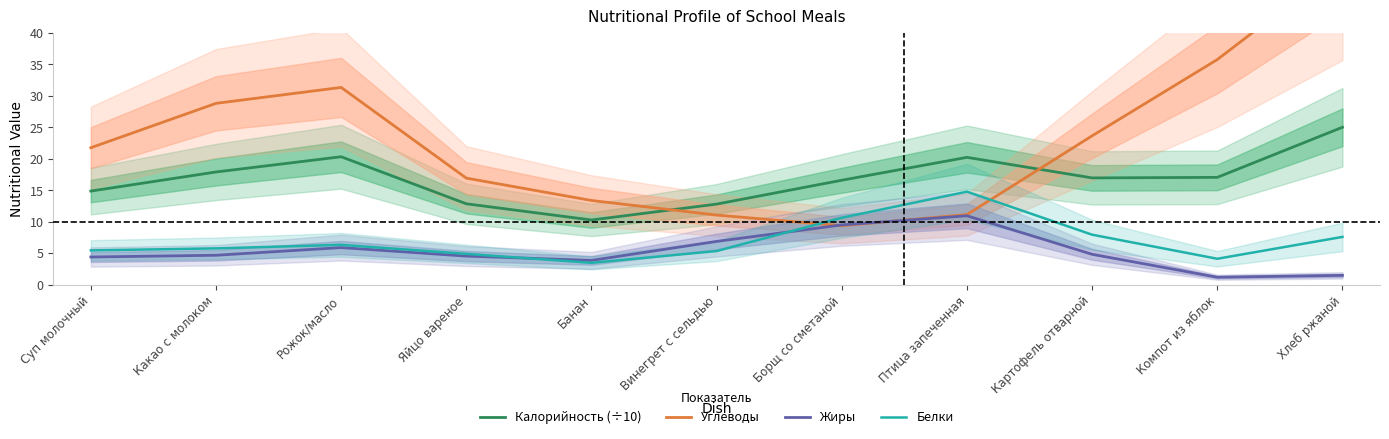

Is it true that Жиры equals 4.7 at Какао с молоком?

True